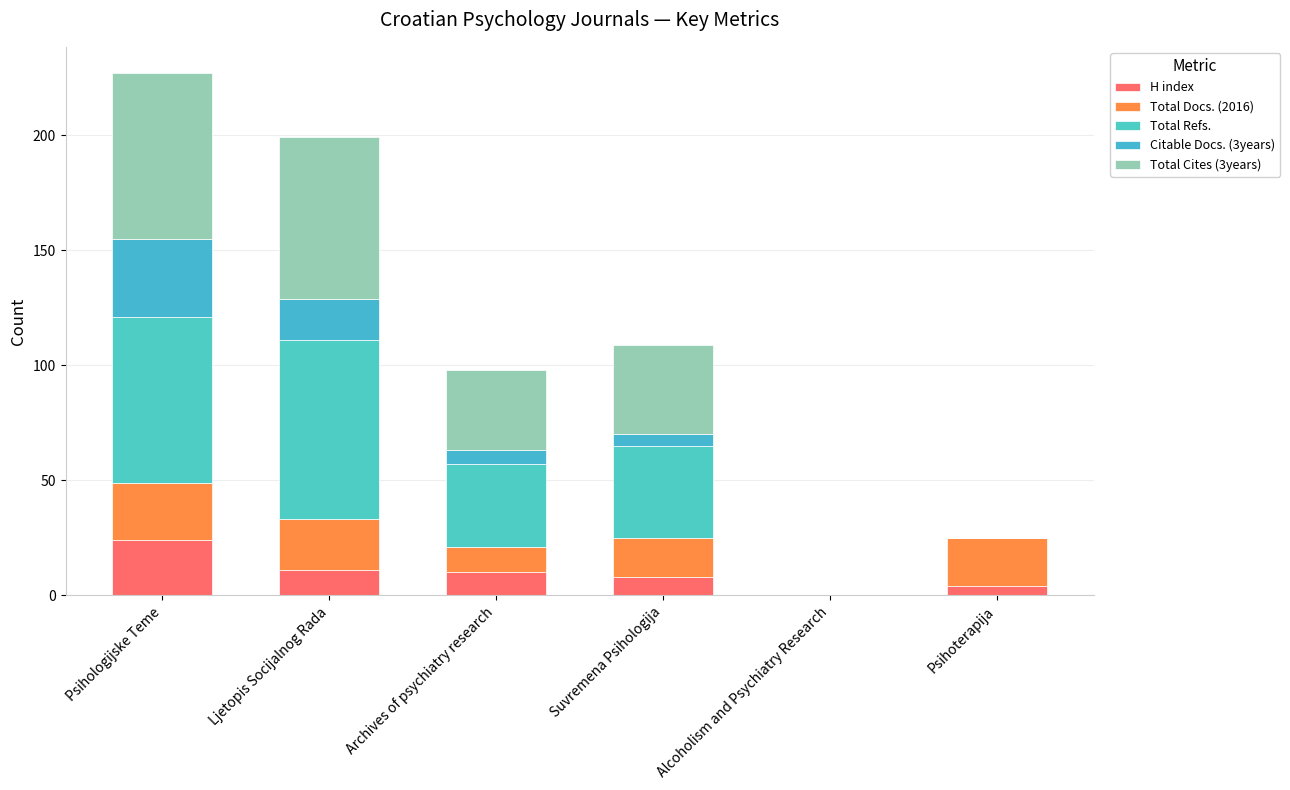

Are the bars grouped side by side (vs. stacked)?

No